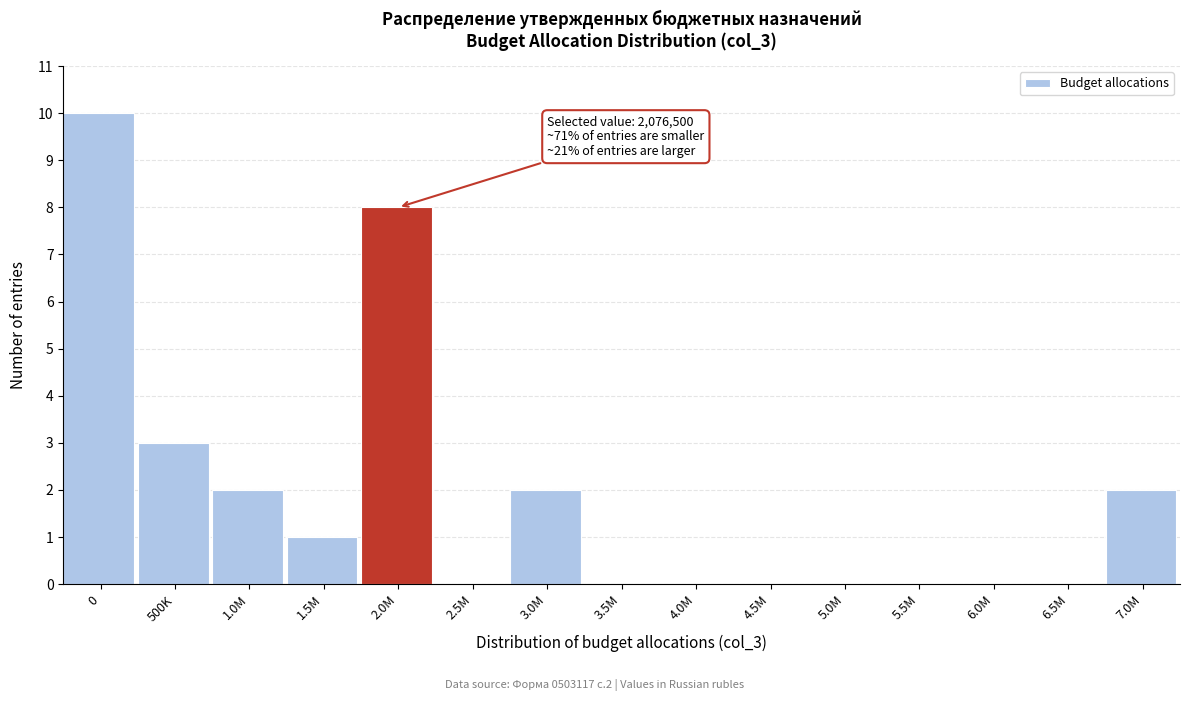

Reading left to right, what are all the values shown in this chart?

0=10	500K=3	1.0M=2	1.5M=1	2.0M=8	2.5M=0	3.0M=2	3.5M=0	4.0M=0	4.5M=0	5.0M=0	5.5M=0	6.0M=0	6.5M=0	7.0M=2